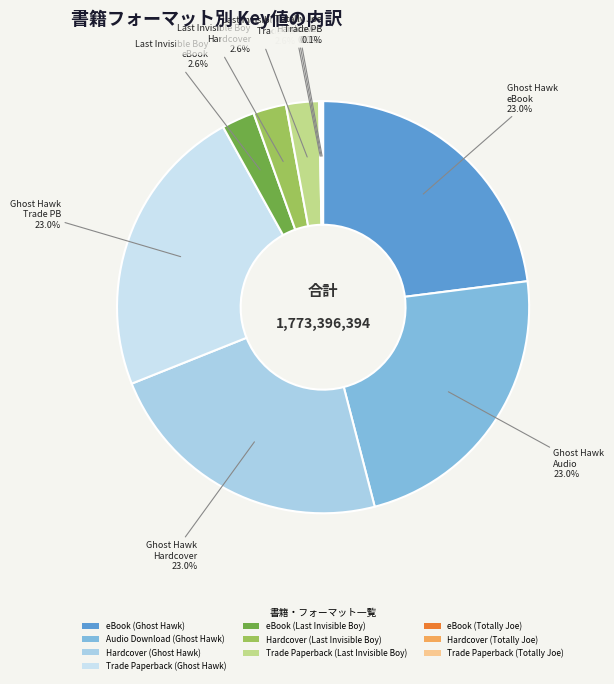

How many slices are in this pie chart?

10